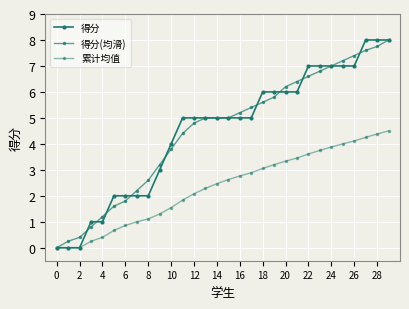

How many distinct data groups are displayed?

3